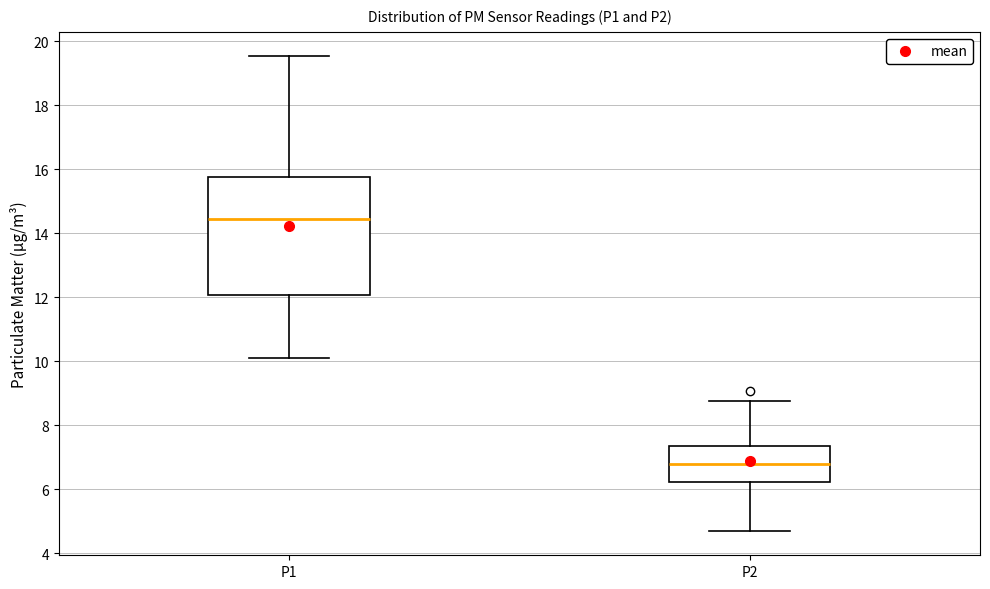

Comparing the boxes themselves (not the whiskers), which one is the tallest?

P1